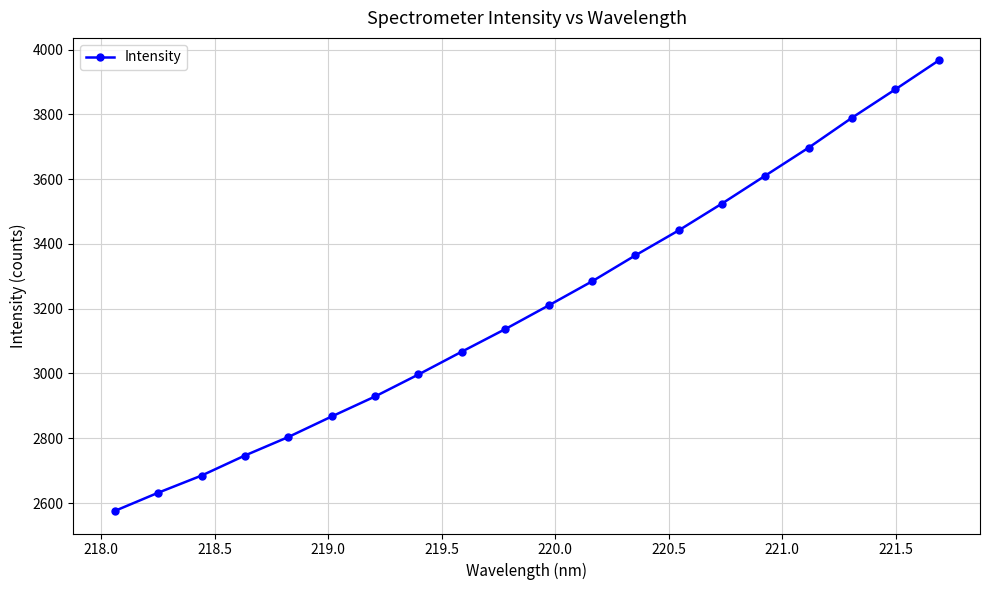

What is the value of the 20th point from the left?

3966.4